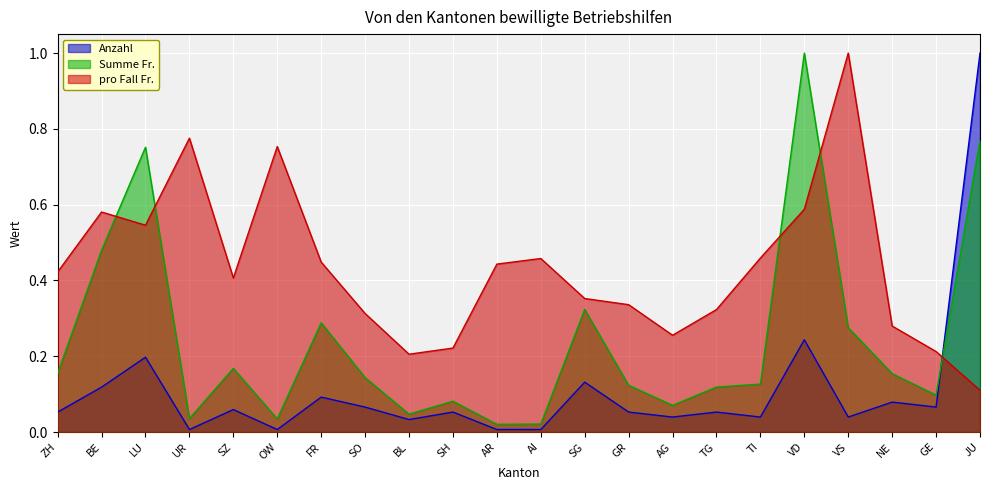

What is the approximate value of Summe Fr. at GE?

0.1